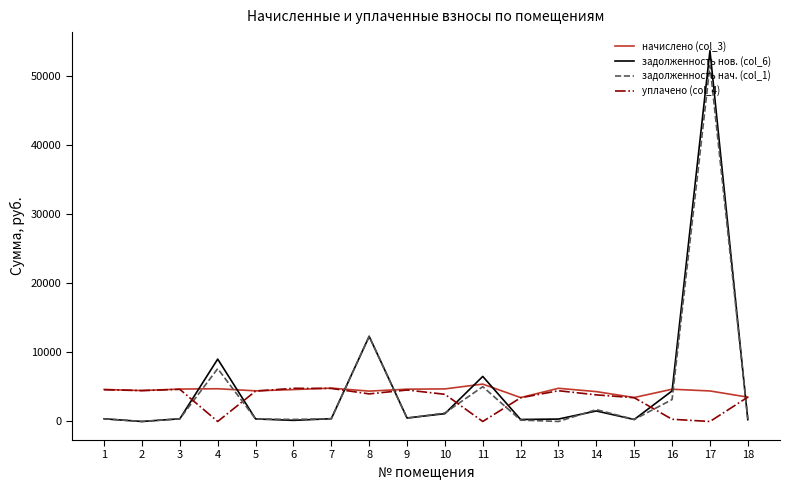

True or false: задолженность нач. (col_1) and уплачено (col_4) cross at least once.

True